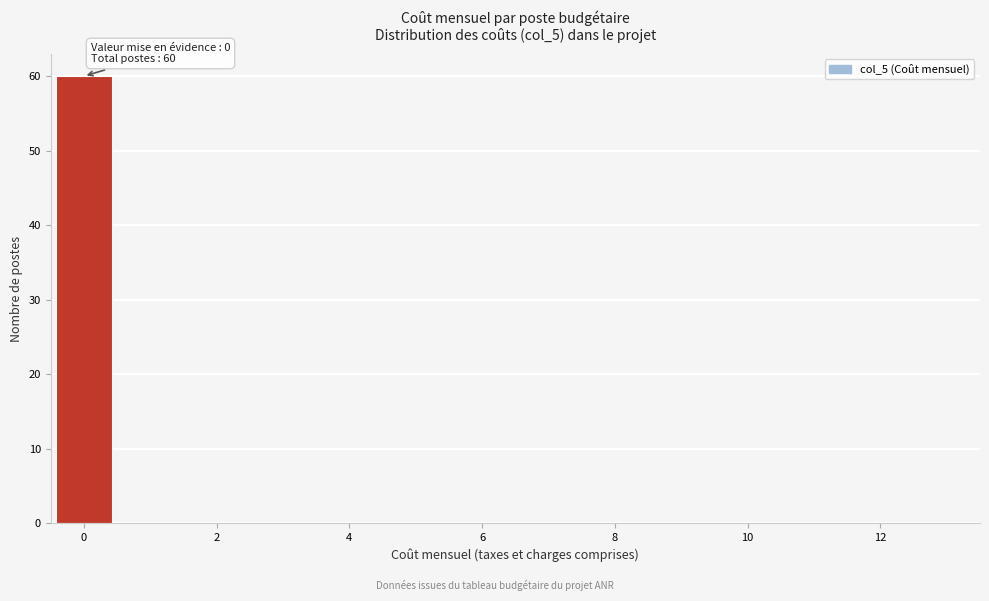

Over which range of the x-axis is the bar tallest?

-0.5 to 0.5